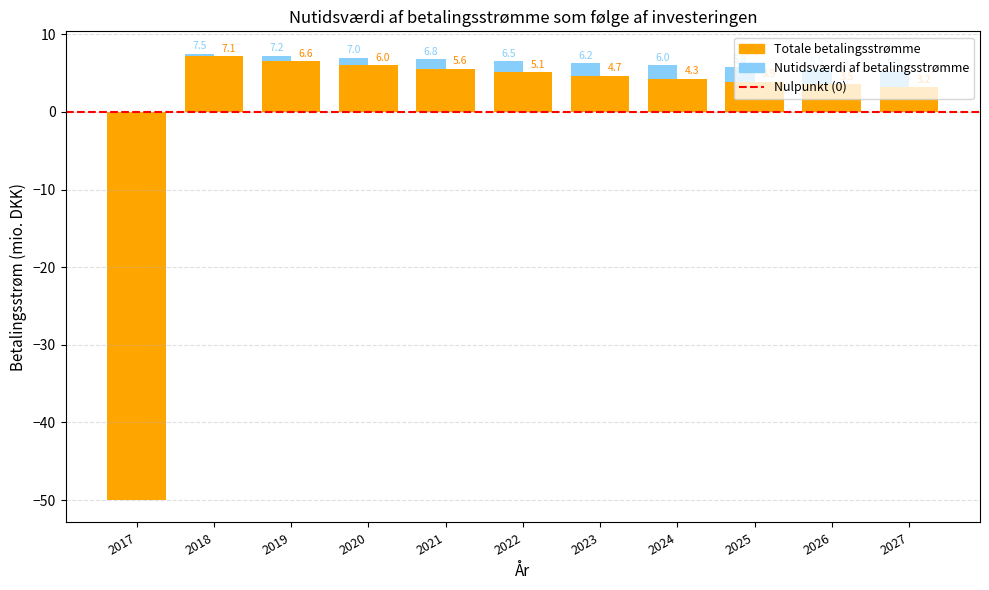

Read the Totale betalingsstrømme value at 2017.

-50